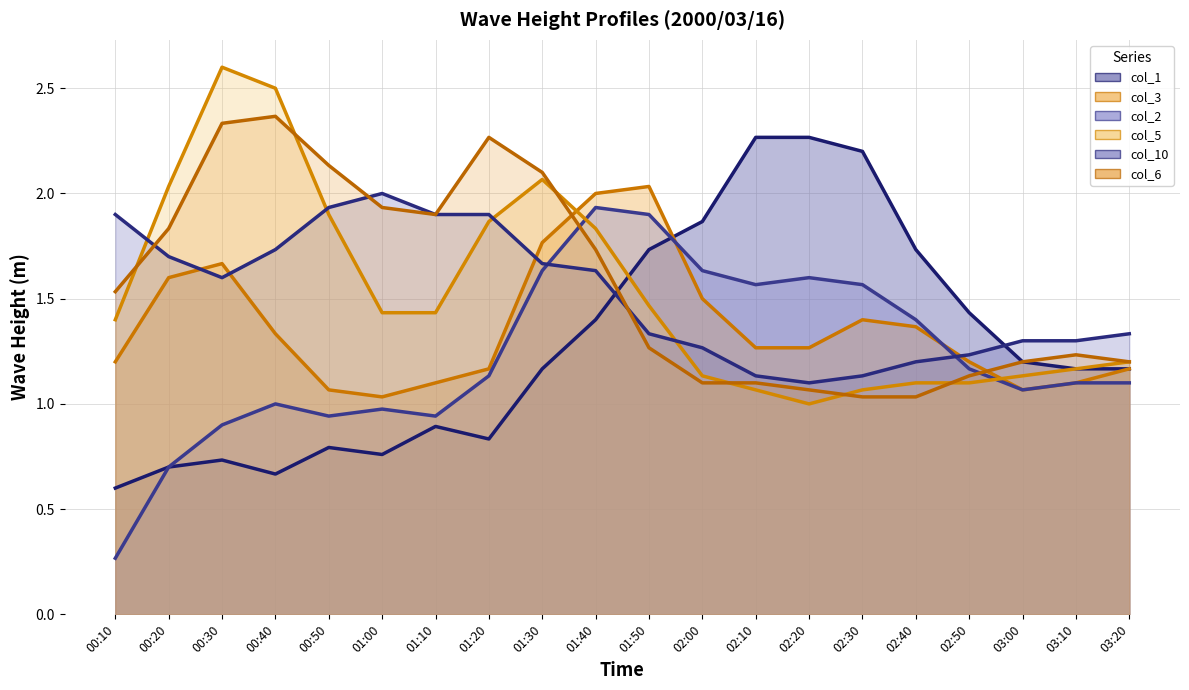

Which series changed the most between 01:40 and 03:00?

col_3